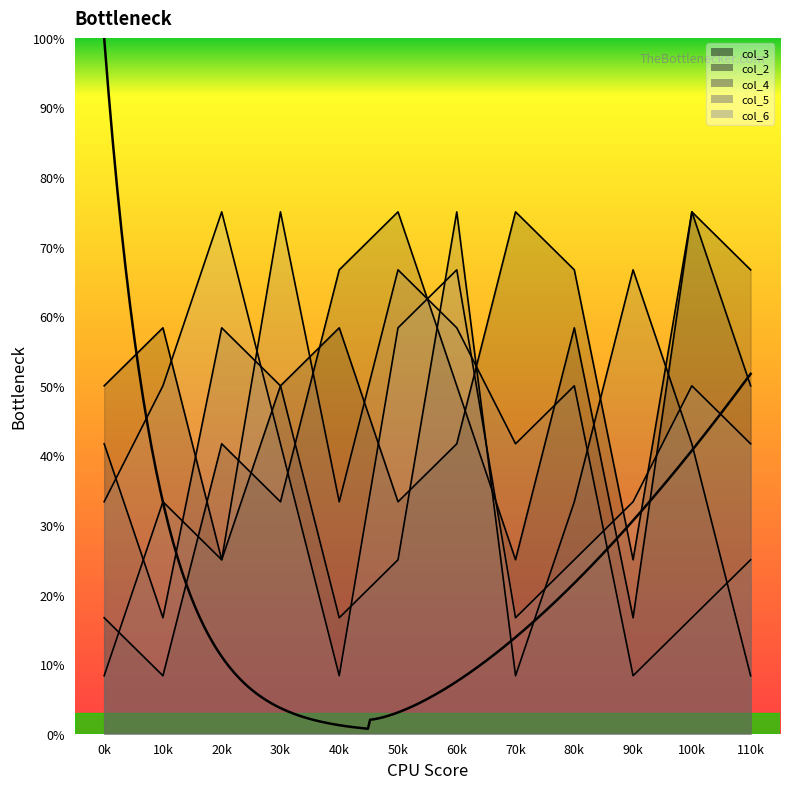

What is the difference between the maximum and second lowest values in the col_6 series?

58.3